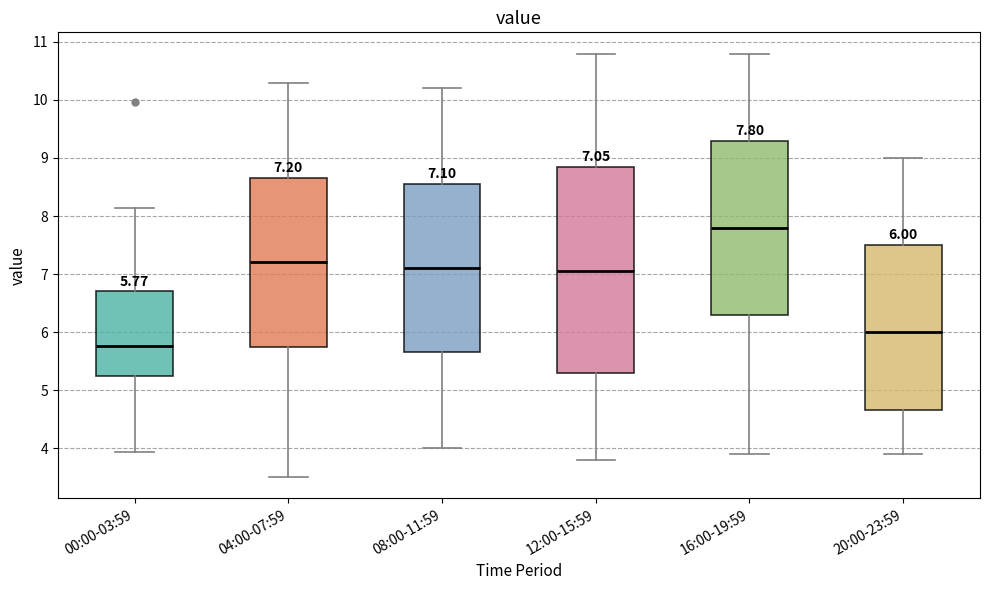

Which box is the tallest, from its lower edge to its upper edge?

12:00-15:59